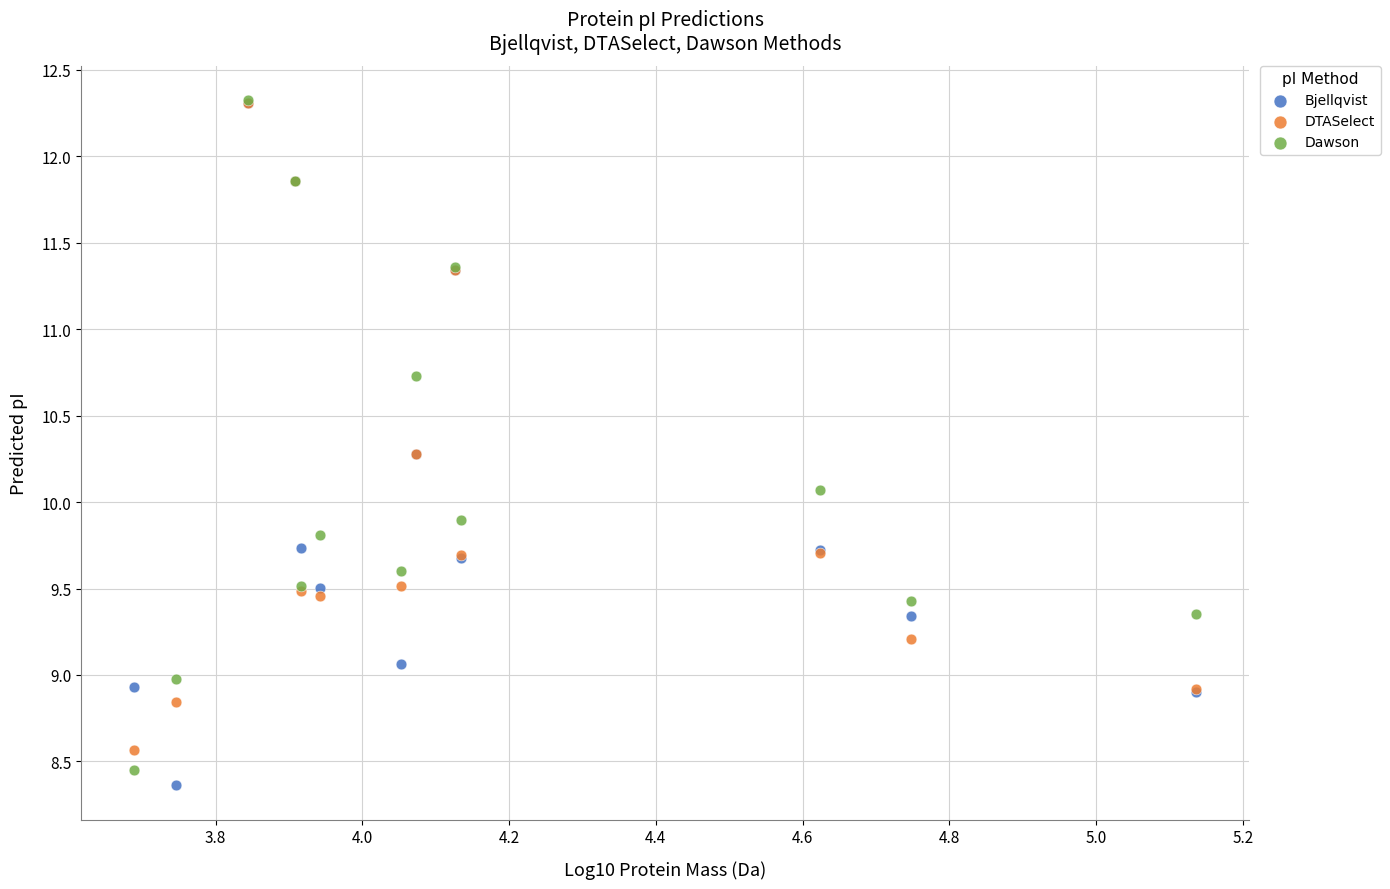

What are all the series names shown in the legend?

Bjellqvist, DTASelect, Dawson